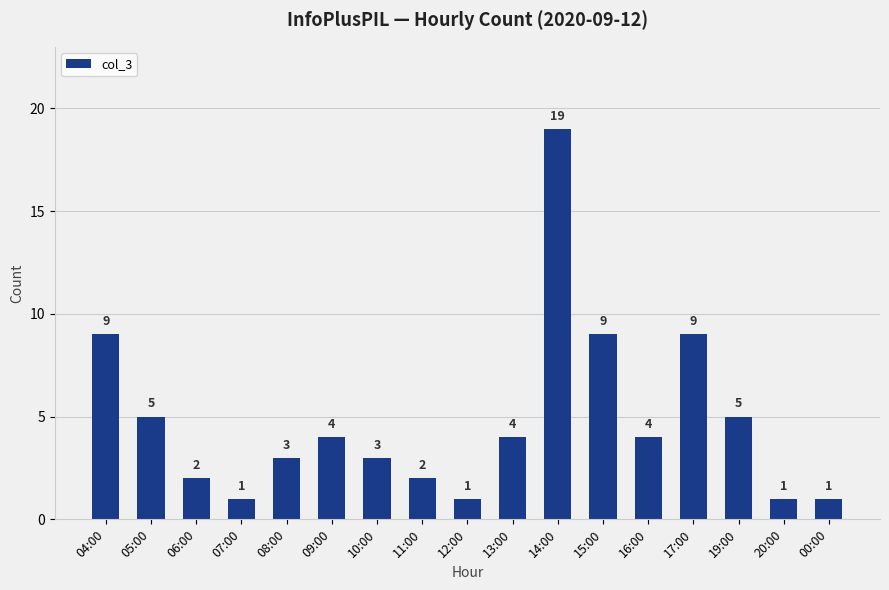

Reading left to right, list all the values displayed in this chart.

9	5	2	1	3	4	3	2	1	4	19	9	4	9	5	1	1